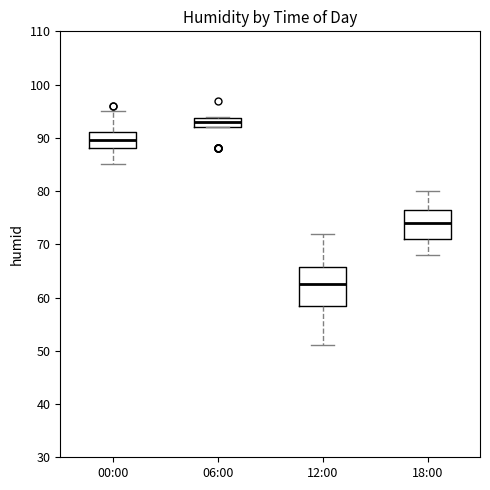

Comparing the boxes themselves (not the whiskers), which one is the tallest?

12:00